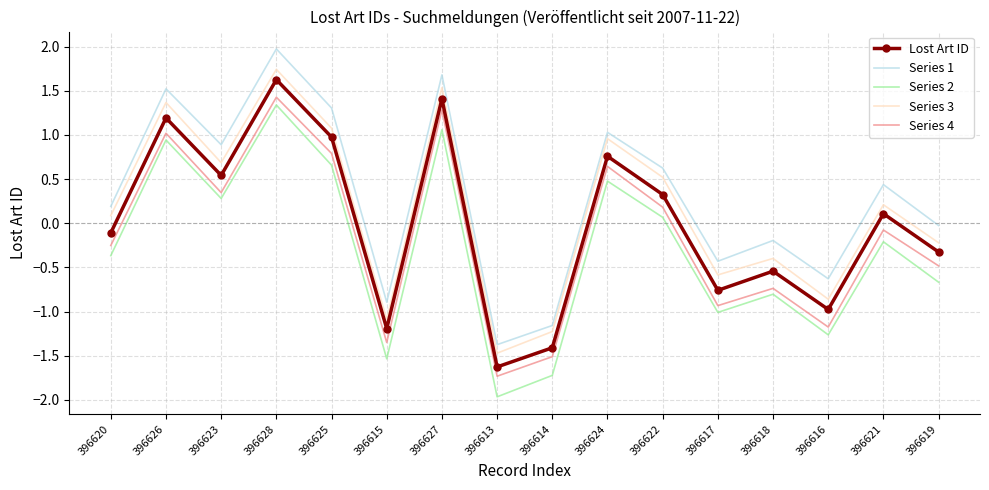

Which series has the widest spread of values?

Series 1